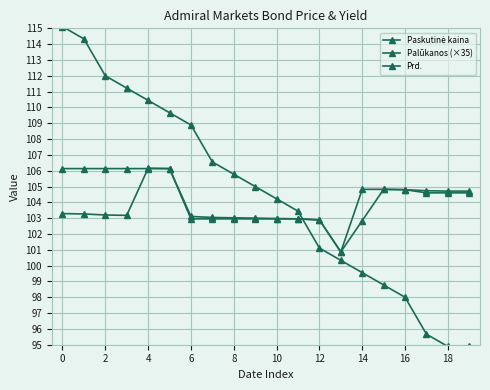

Does the chart have visible grid lines?

Yes